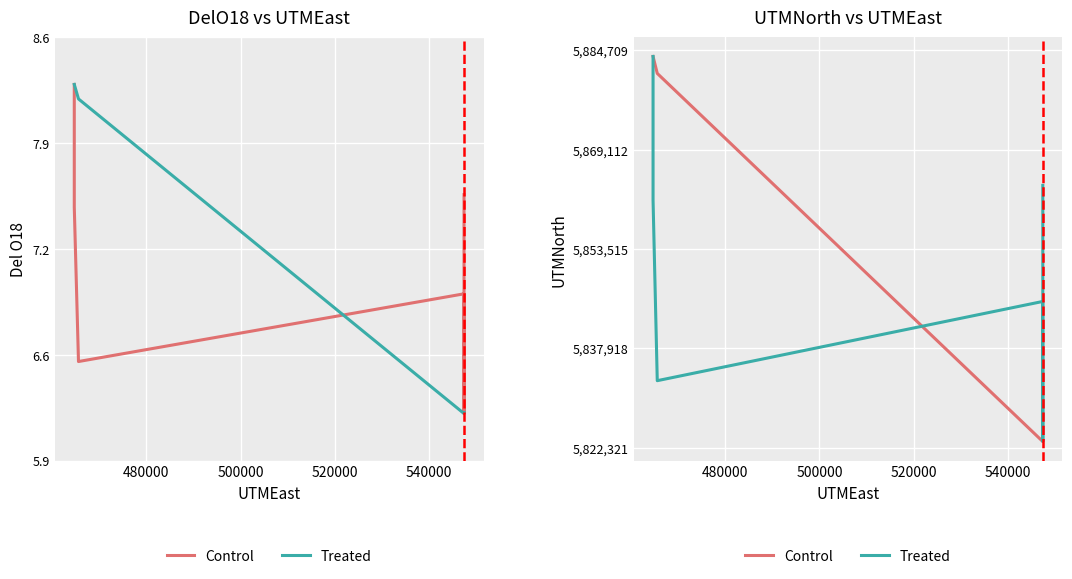

Which series has the largest range (max minus min)?

Control